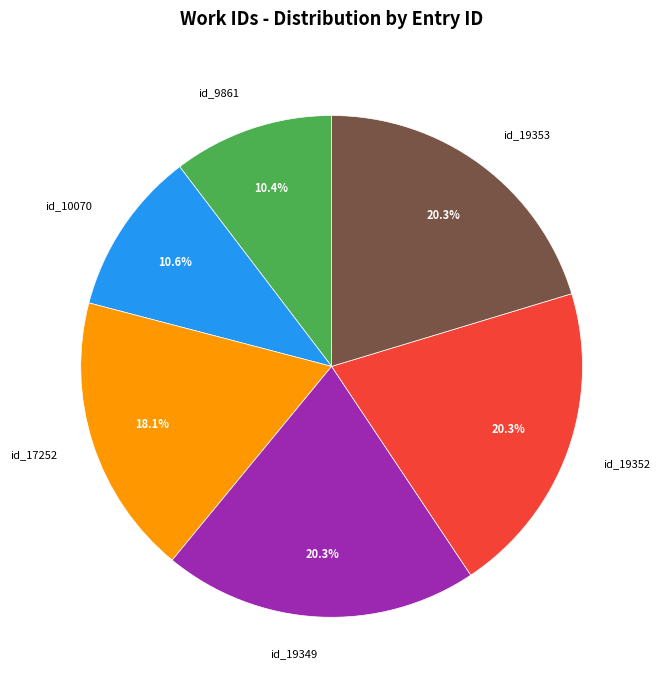

Is id_19353 the majority of the pie?

No